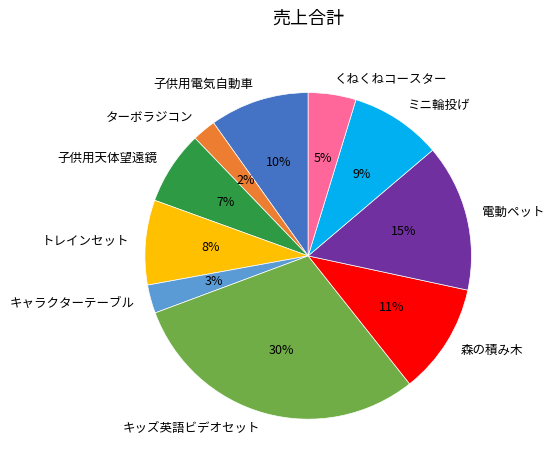

Combined, do キッズ英語ビデオセット and ミニ輪投げ account for over 50%?

No